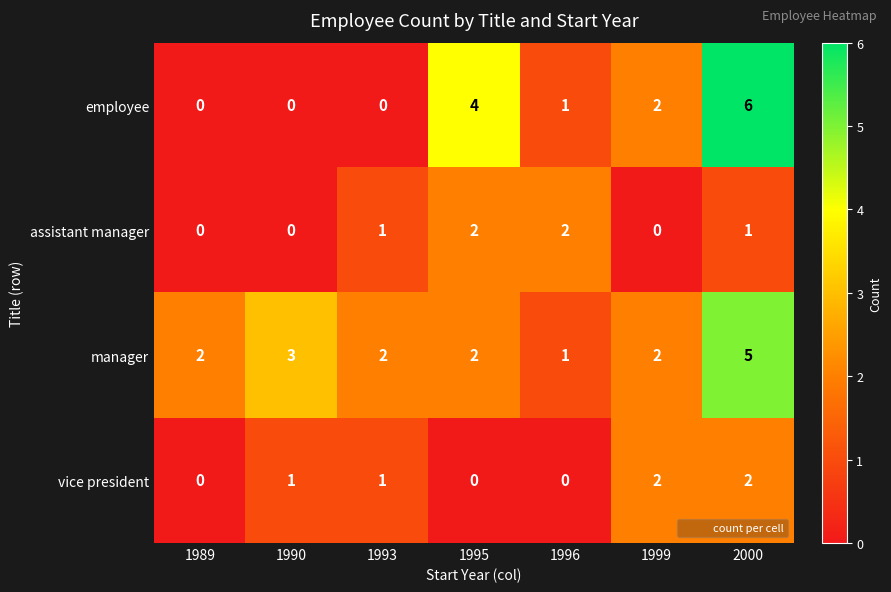

Count the vice president values in the range 0 to 2.

7